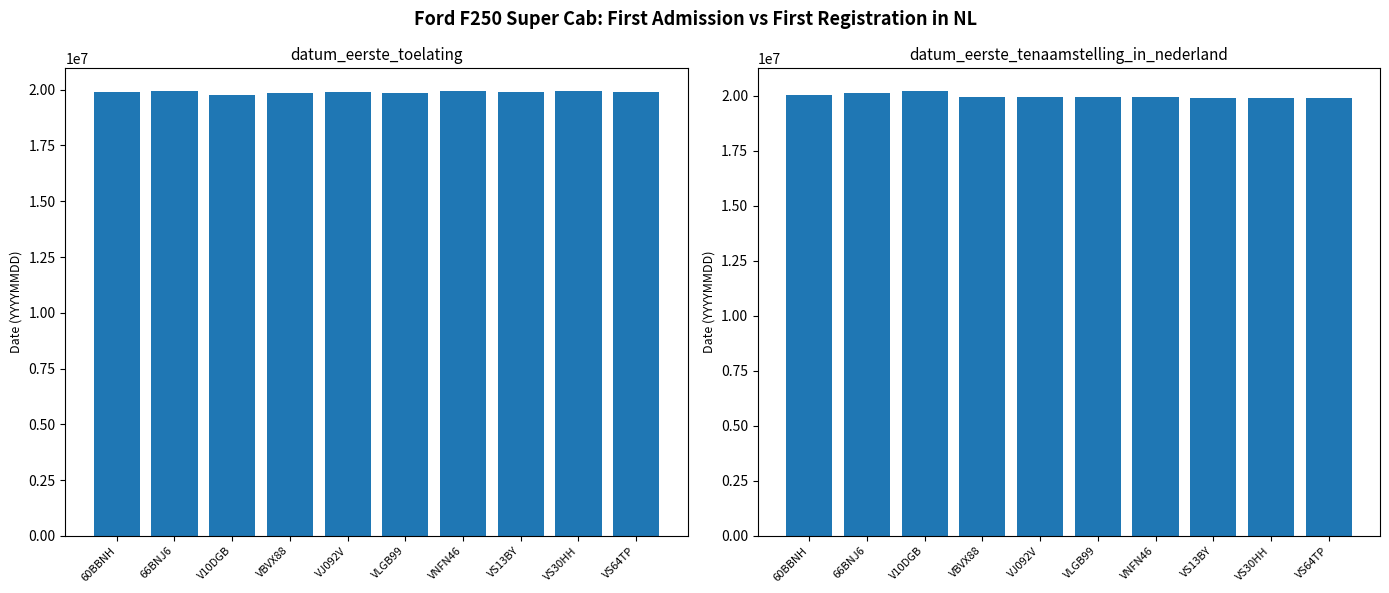

What is the total value across all series at VS30HH?

39841820